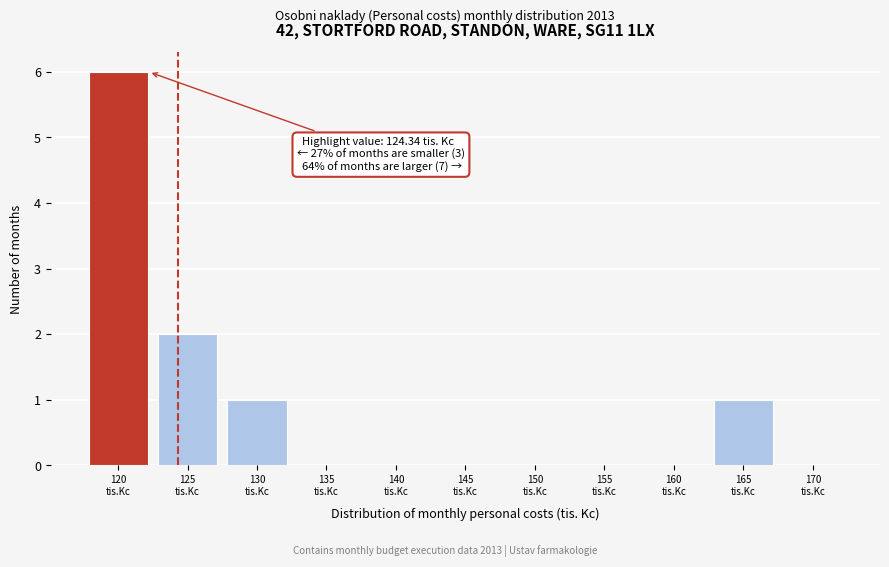

What is the maximum value shown in the chart?

6